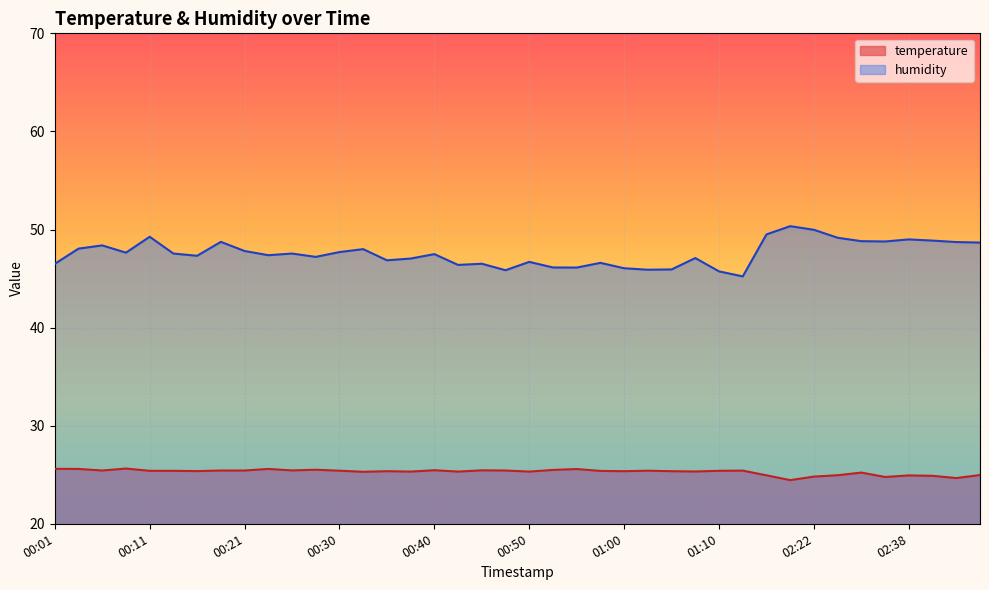

What is the difference between the highest and lowest values at 01:08?

21.8